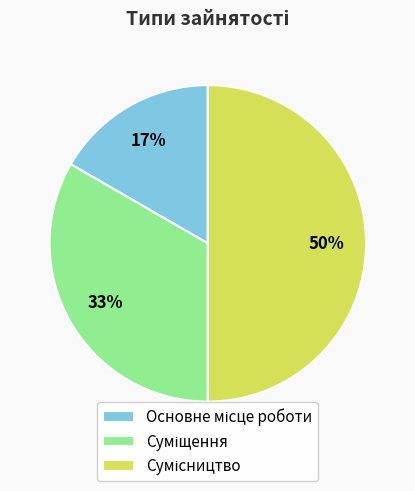

To the nearest percent, what is the difference between the largest and smallest slice percentages?

33%